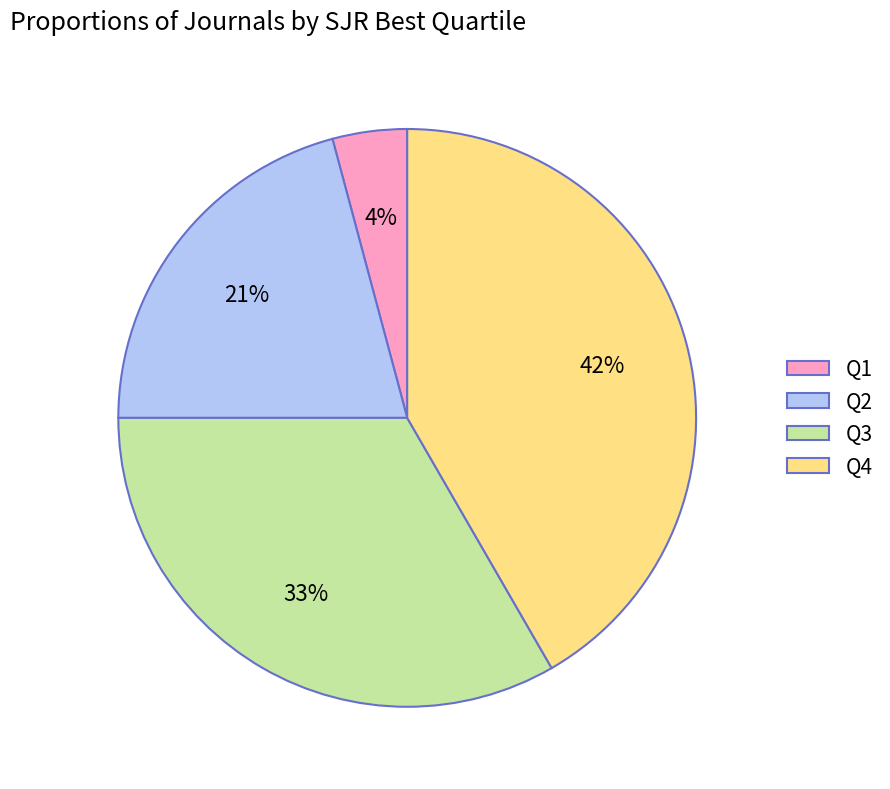

Between Q1 and Q2, which is larger?

Q2